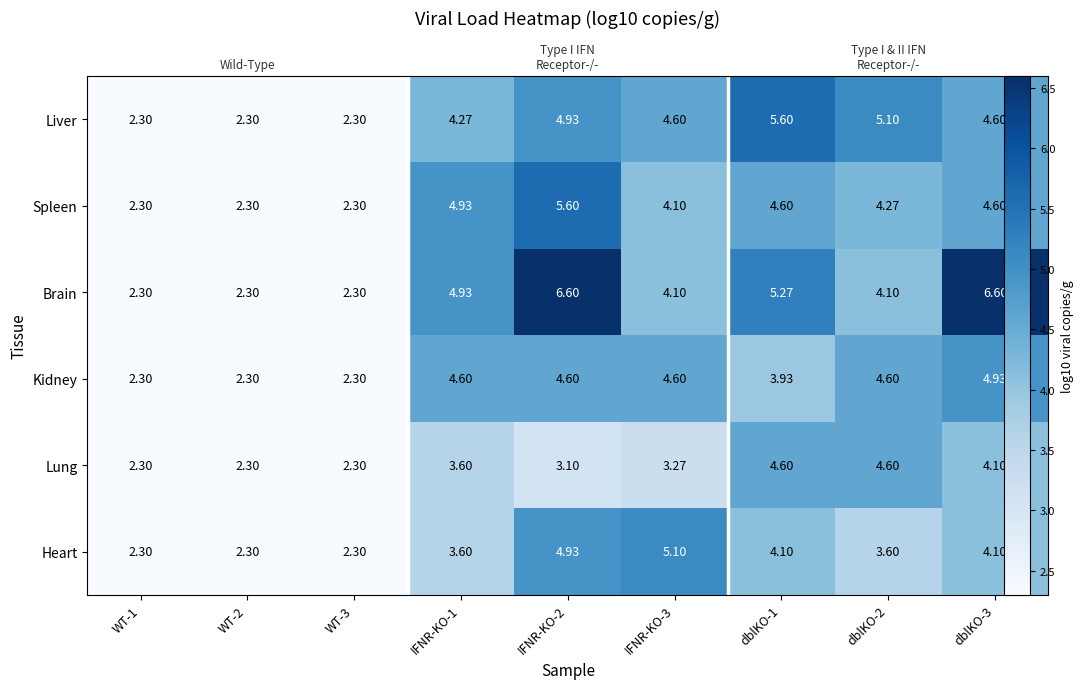

What is the difference between the maximum and minimum values in the Liver series?

3.3